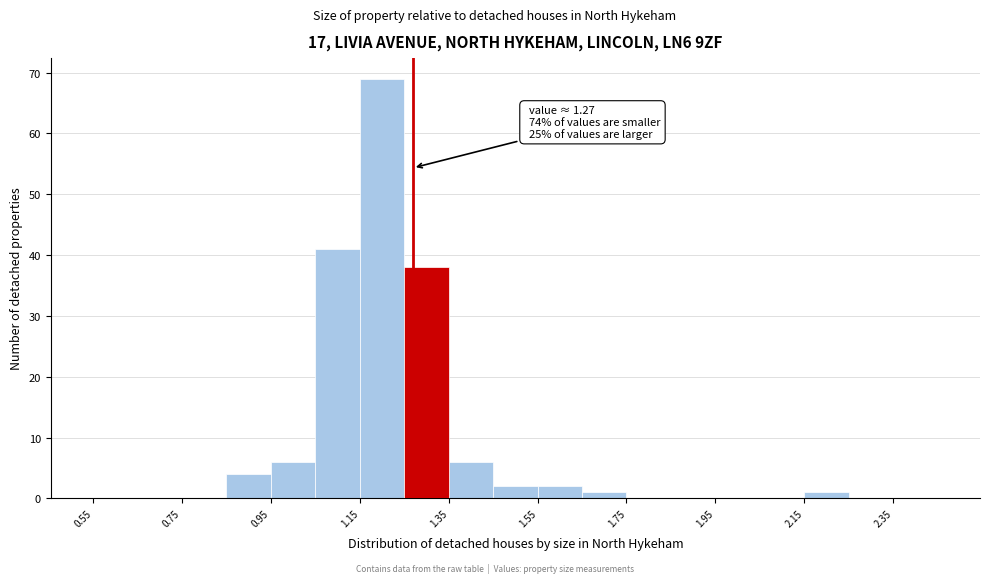

Over which range of the x-axis is the bar tallest?

1.15 to 1.25